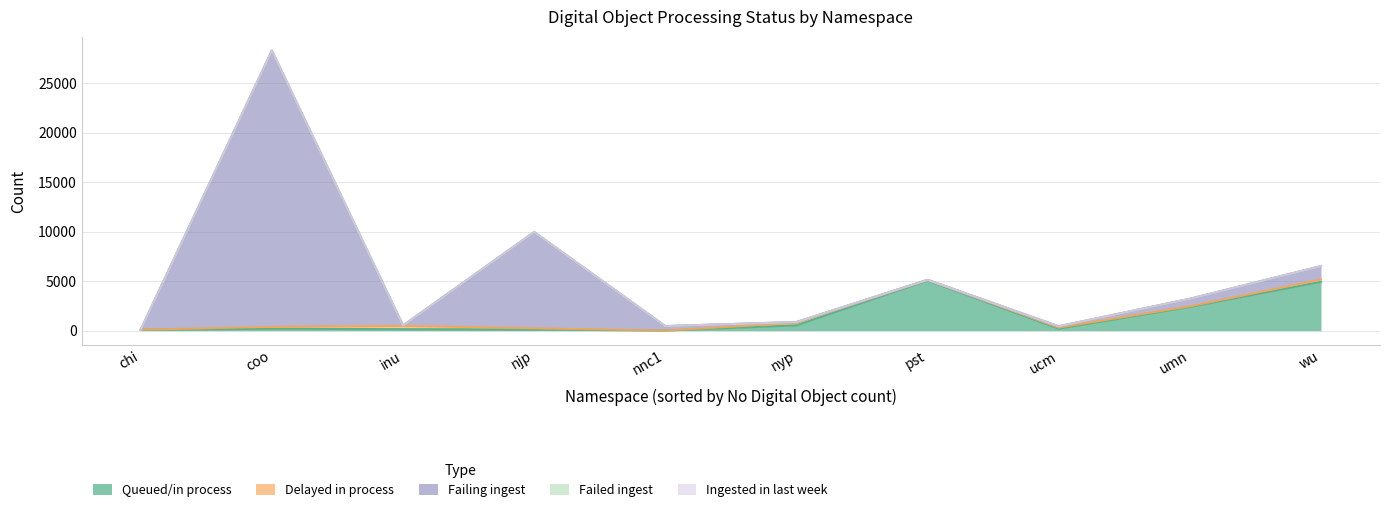

Does the chart have visible grid lines?

Yes